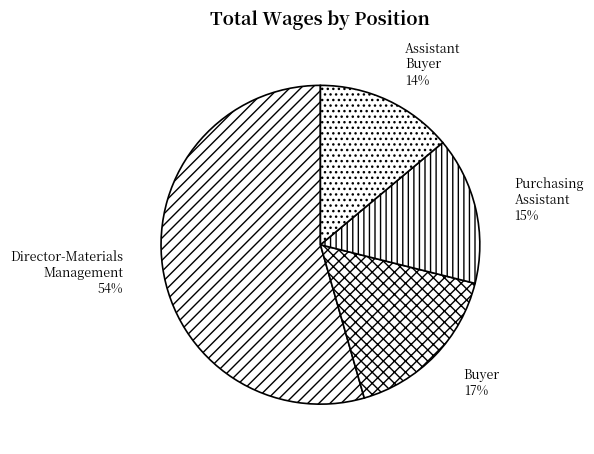

Does Director-Materials Management account for over 50% of the chart?

Yes